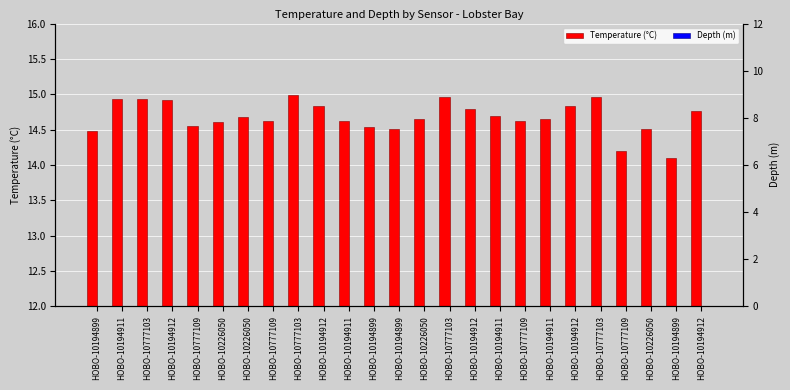

Reading left to right, extract all data points from this chart.

Temperature (°C): HOBO-10194899=14.5	HOBO-10194911=14.9	HOBO-10777103=14.9	HOBO-10194912=14.9	HOBO-10777109=14.6	HOBO-10226050=14.6	HOBO-10226050=14.7	HOBO-10777109=14.6	HOBO-10777103=15.0	HOBO-10194912=14.8	HOBO-10194911=14.6	HOBO-10194899=14.5	HOBO-10194899=14.5	HOBO-10226050=14.6	HOBO-10777103=15.0	HOBO-10194912=14.8	HOBO-10194911=14.7	HOBO-10777109=14.6	HOBO-10194911=14.6	HOBO-10194912=14.8	HOBO-10777103=15.0	HOBO-10777109=14.2	HOBO-10226050=14.5	HOBO-10194899=14.1	HOBO-10194912=14.8
Depth (m): HOBO-10194899=1.0	HOBO-10194911=10.0	HOBO-10777103=1.0	HOBO-10194912=5.0	HOBO-10777109=5.0	HOBO-10226050=10.0	HOBO-10226050=10.0	HOBO-10777109=5.0	HOBO-10777103=1.0	HOBO-10194912=5.0	HOBO-10194911=10.0	HOBO-10194899=1.0	HOBO-10194899=1.0	HOBO-10226050=10.0	HOBO-10777103=1.0	HOBO-10194912=5.0	HOBO-10194911=10.0	HOBO-10777109=5.0	HOBO-10194911=10.0	HOBO-10194912=5.0	HOBO-10777103=1.0	HOBO-10777109=5.0	HOBO-10226050=10.0	HOBO-10194899=1.0	HOBO-10194912=5.0